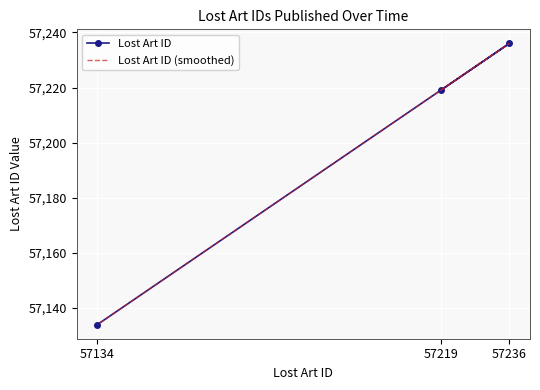

What is the total value across all series at 57134?

114268